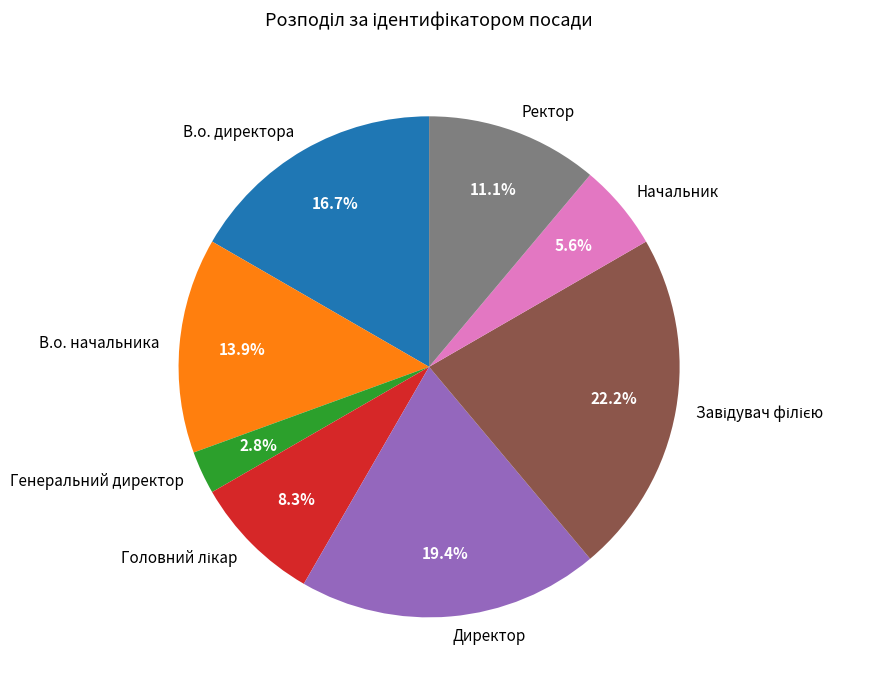

Is there any slice that represents more than half of the pie?

No